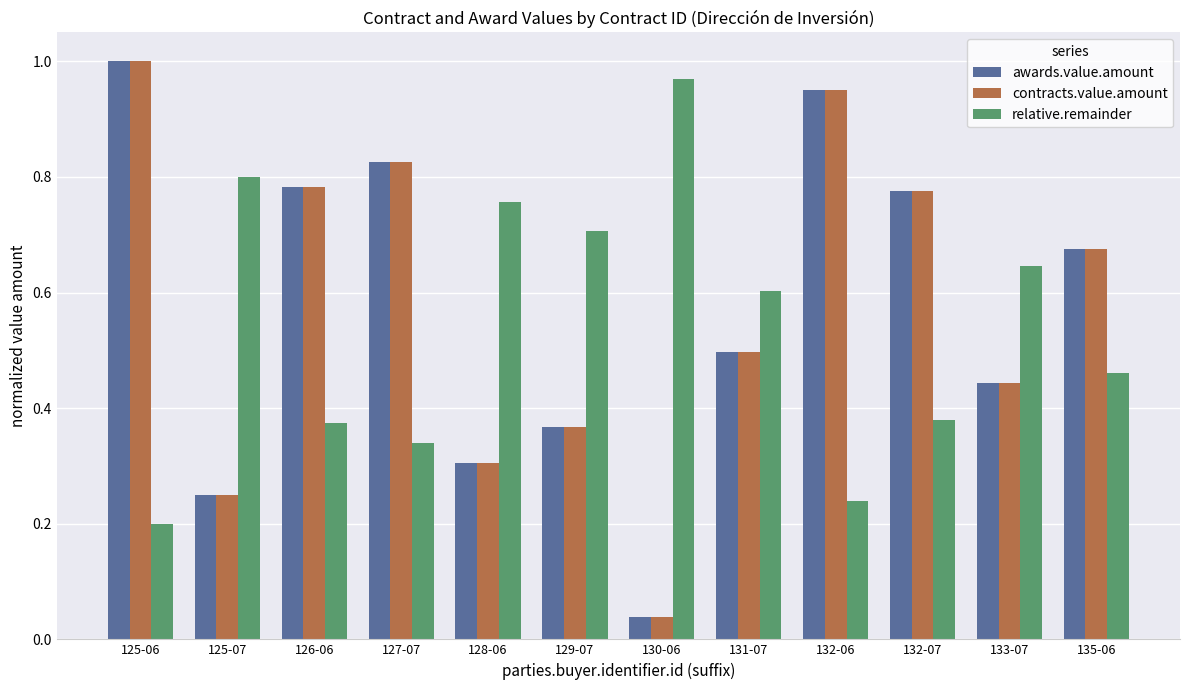

What is the sum of all awards.value.amount values?

6.9